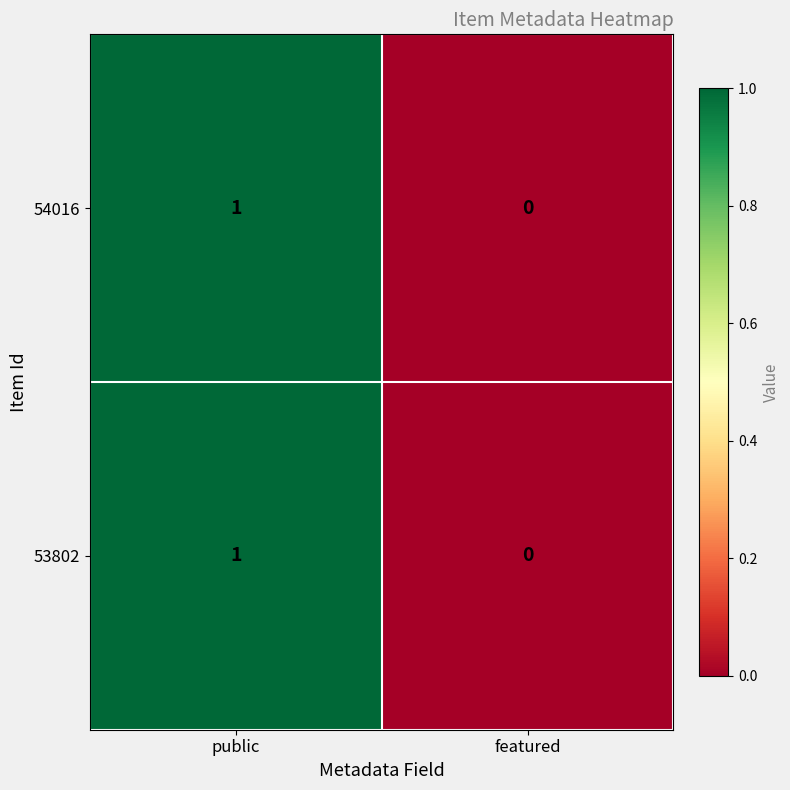

At which category does the chart reach its minimum across all series?

featured